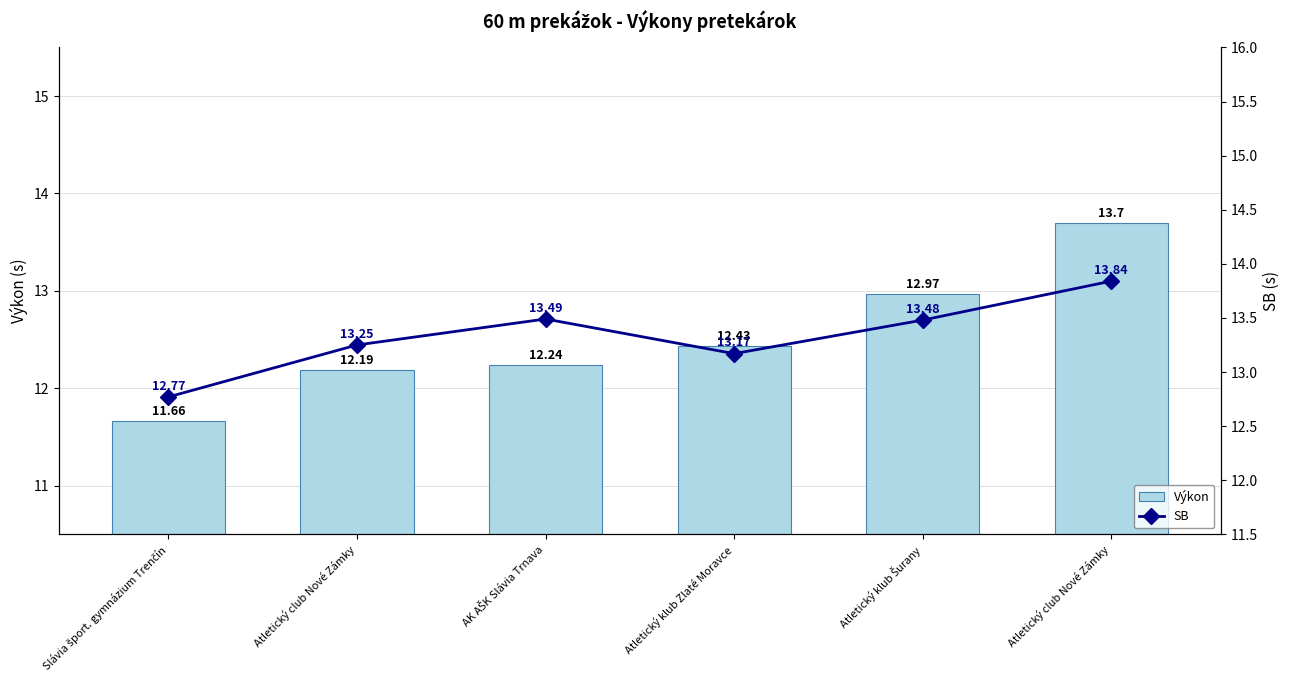

At how many categories does at least one series exceed 12?

6